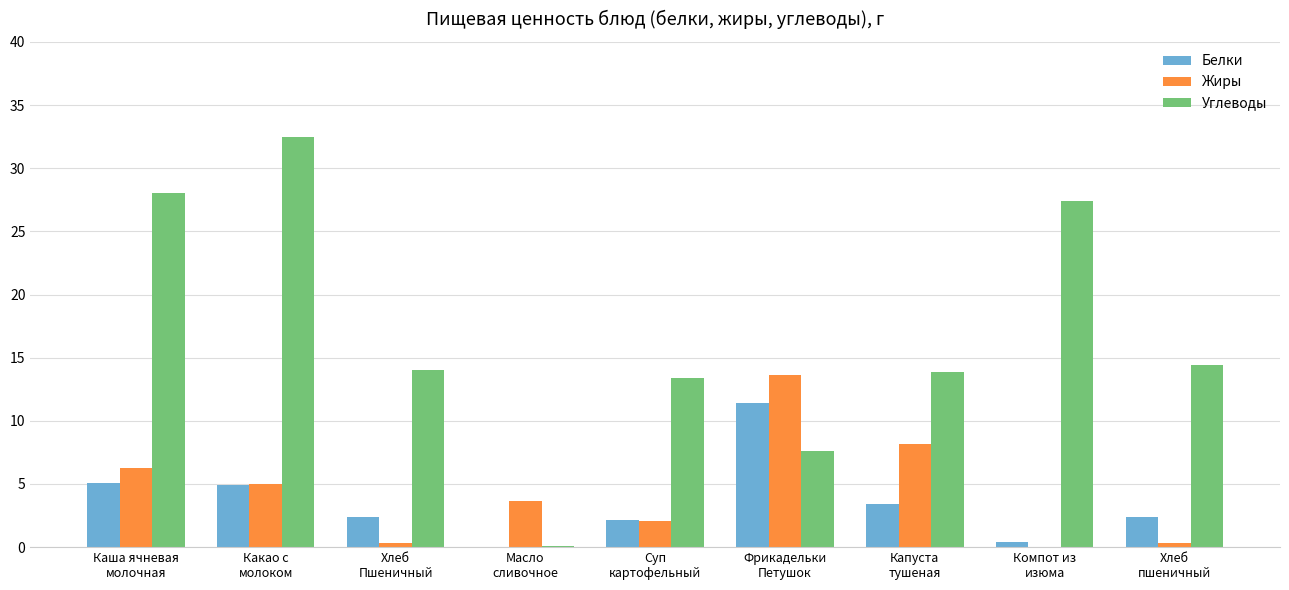

At which label does Углеводы reach its peak?

Какао с
молоком